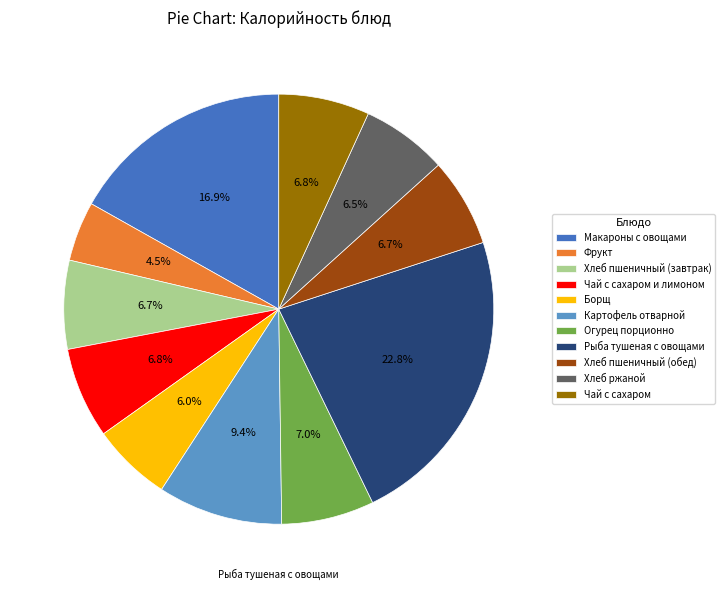

What is the largest slice in the pie chart?

Рыба тушеная с овощами